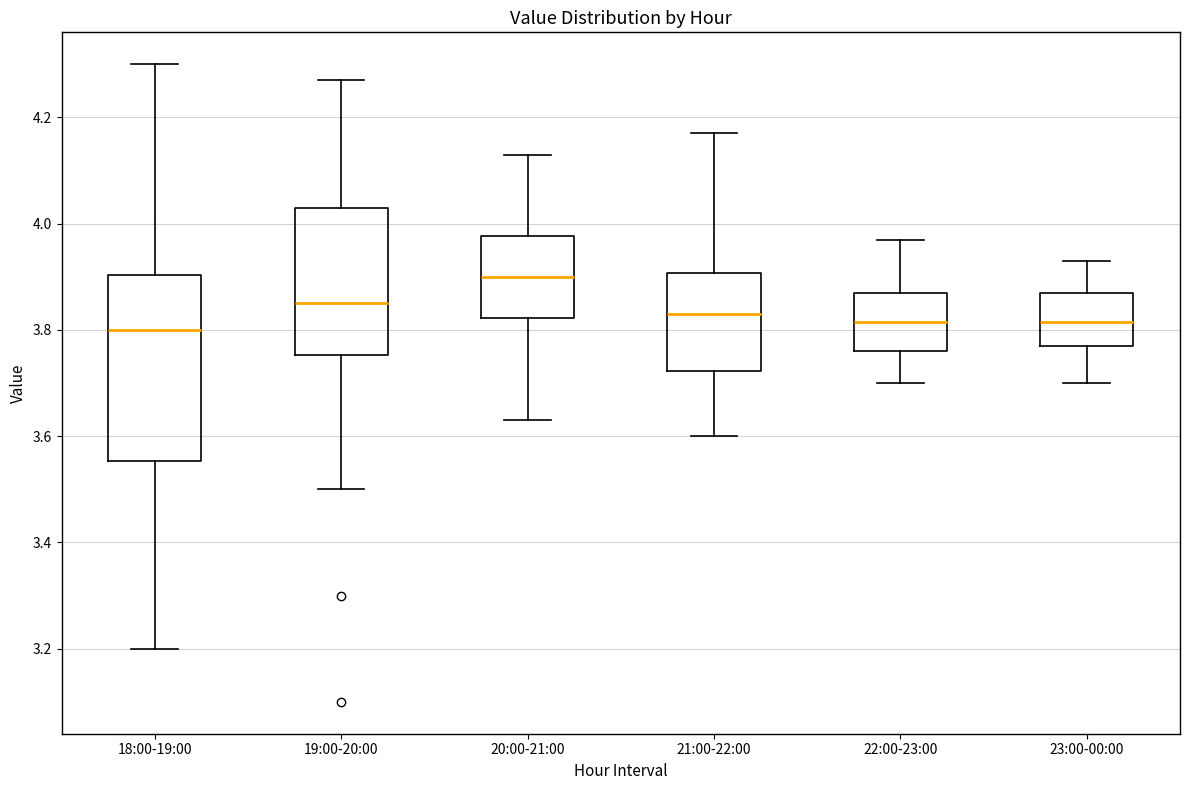

Comparing the boxes themselves (not the whiskers), which one is the tallest?

18:00-19:00